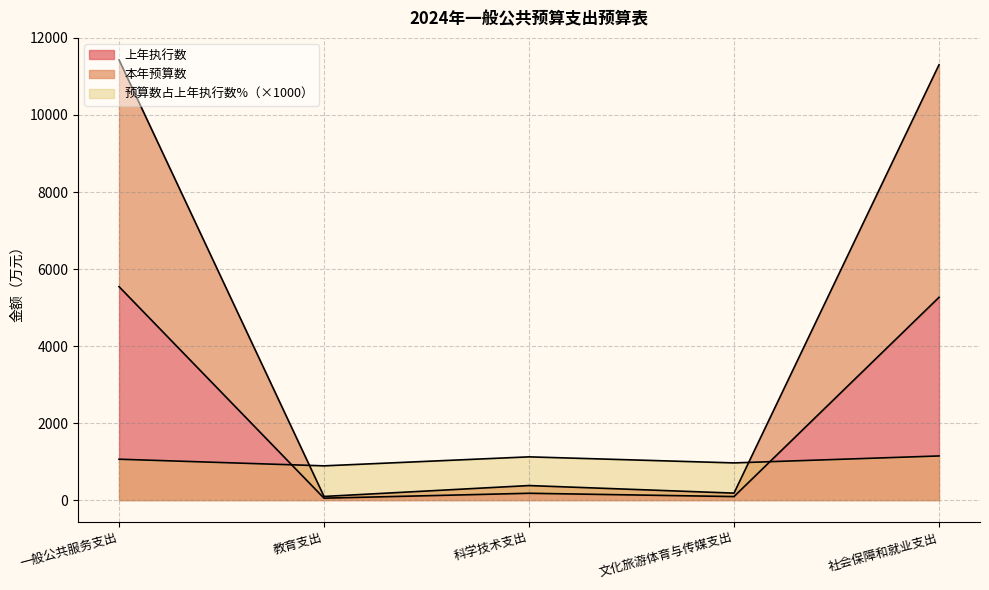

List the series in order of their peak value, highest first.

本年预算数, 上年执行数, 预算数占上年执行数%